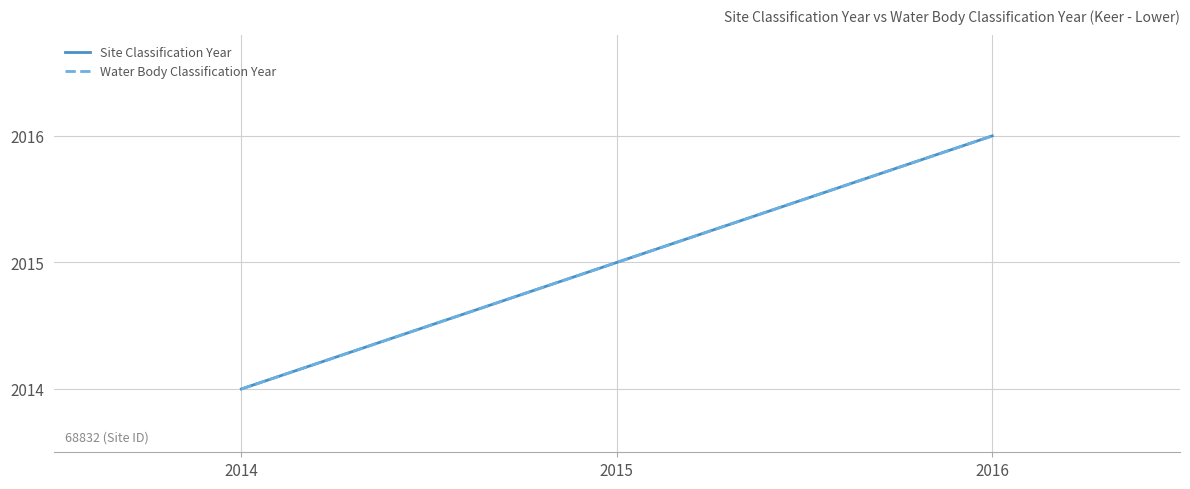

Which series changed the most between 2014 and 2016?

Site Classification Year